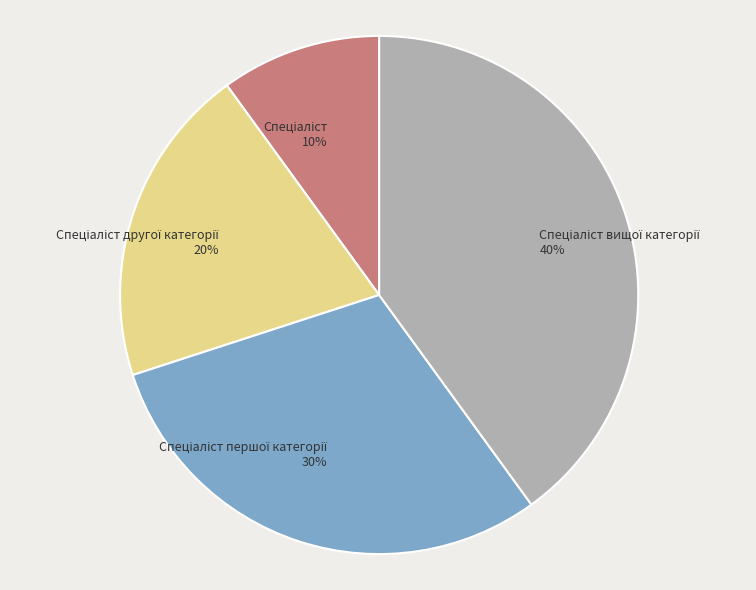

To the nearest percent, what is the average slice percentage?

25%